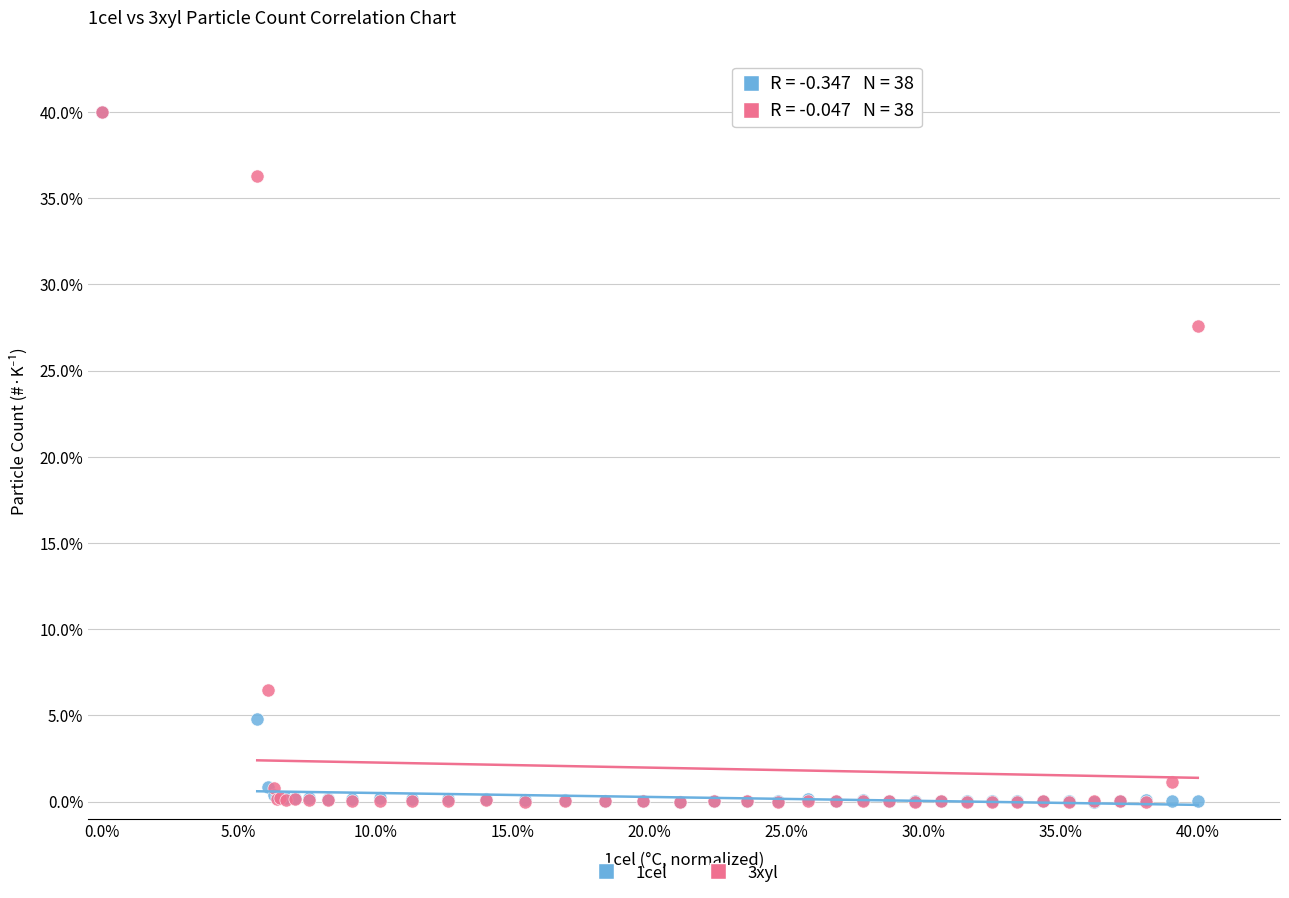

Across all series, what Y value is closest to 20?

27.6